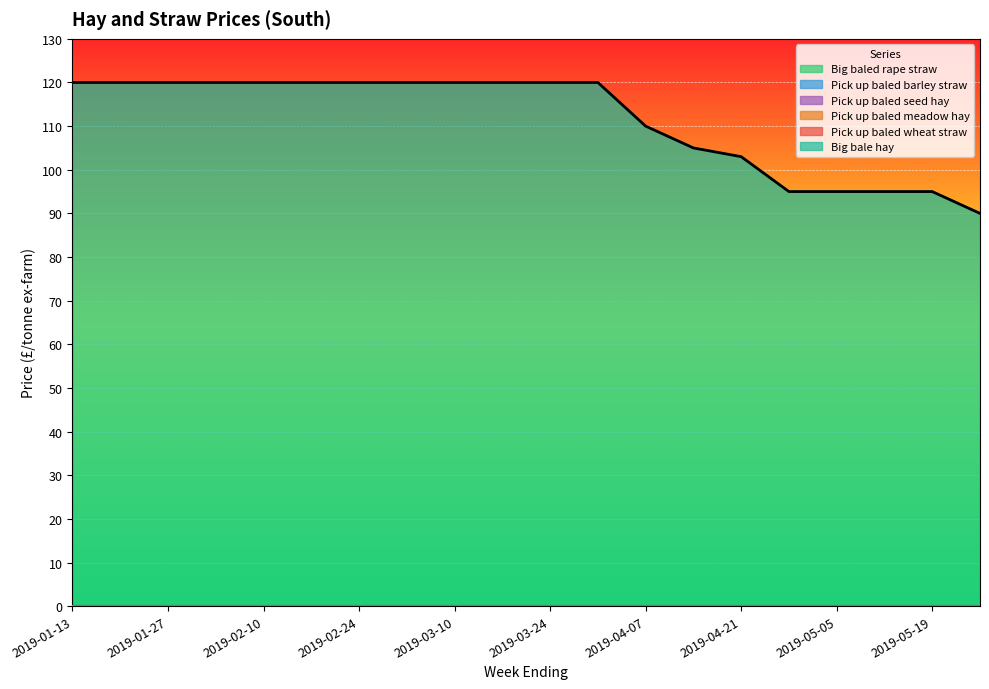

At which label is Pick up baled wheat straw closest to 0?

2019-01-13